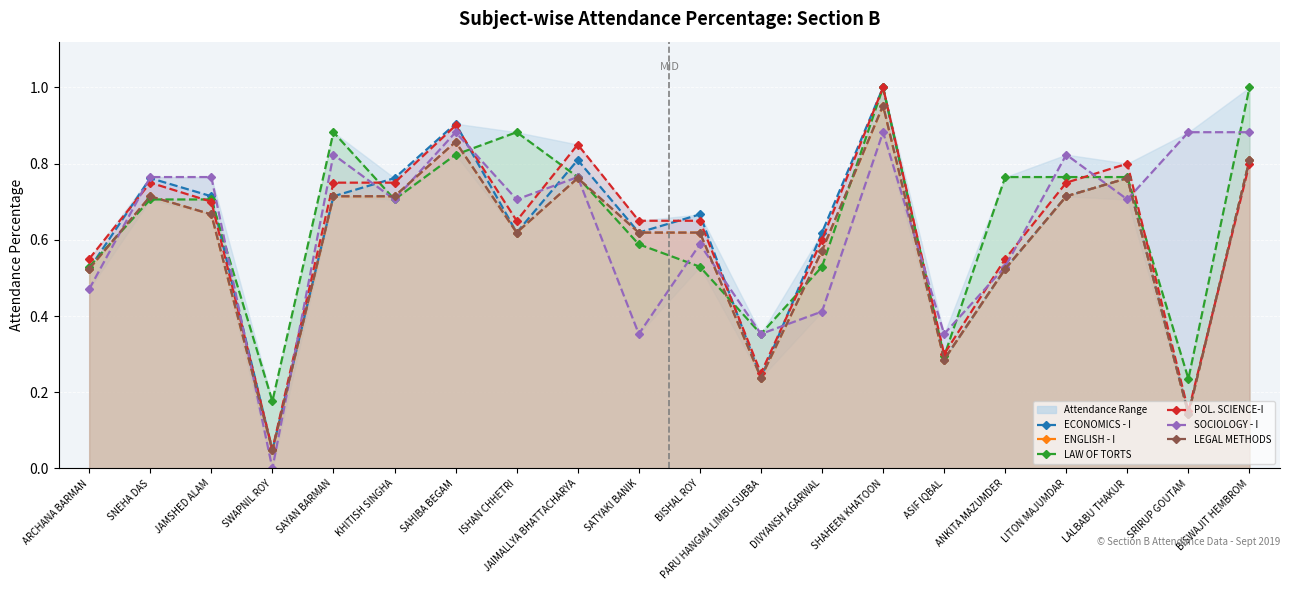

Reading right to left, transcribe all the data shown in this chart.

ECONOMICS - I: 0.8	0.1	0.8	0.7	0.5	0.3	1.0	0.6	0.2	0.7	0.6	0.8	0.6	0.9	0.8	0.7	0.0	0.7	0.8	0.5
ENGLISH - I: 0.8	0.1	0.8	0.7	0.5	0.3	1.0	0.6	0.2	0.6	0.6	0.8	0.6	0.9	0.7	0.7	0.0	0.7	0.7	0.5
LAW OF TORTS: 1.0	0.2	0.8	0.8	0.8	0.3	1.0	0.5	0.4	0.5	0.6	0.8	0.9	0.8	0.7	0.9	0.2	0.7	0.7	0.5
POL. SCIENCE-I: 0.8	0.1	0.8	0.8	0.6	0.3	1.0	0.6	0.2	0.7	0.7	0.8	0.7	0.9	0.8	0.8	0.1	0.7	0.8	0.6
SOCIOLOGY - I: 0.9	0.9	0.7	0.8	0.5	0.4	0.9	0.4	0.4	0.6	0.4	0.8	0.7	0.9	0.7	0.8	0.0	0.8	0.8	0.5
LEGAL METHODS: 0.8	0.1	0.8	0.7	0.5	0.3	1.0	0.6	0.2	0.6	0.6	0.8	0.6	0.9	0.7	0.7	0.0	0.7	0.7	0.5